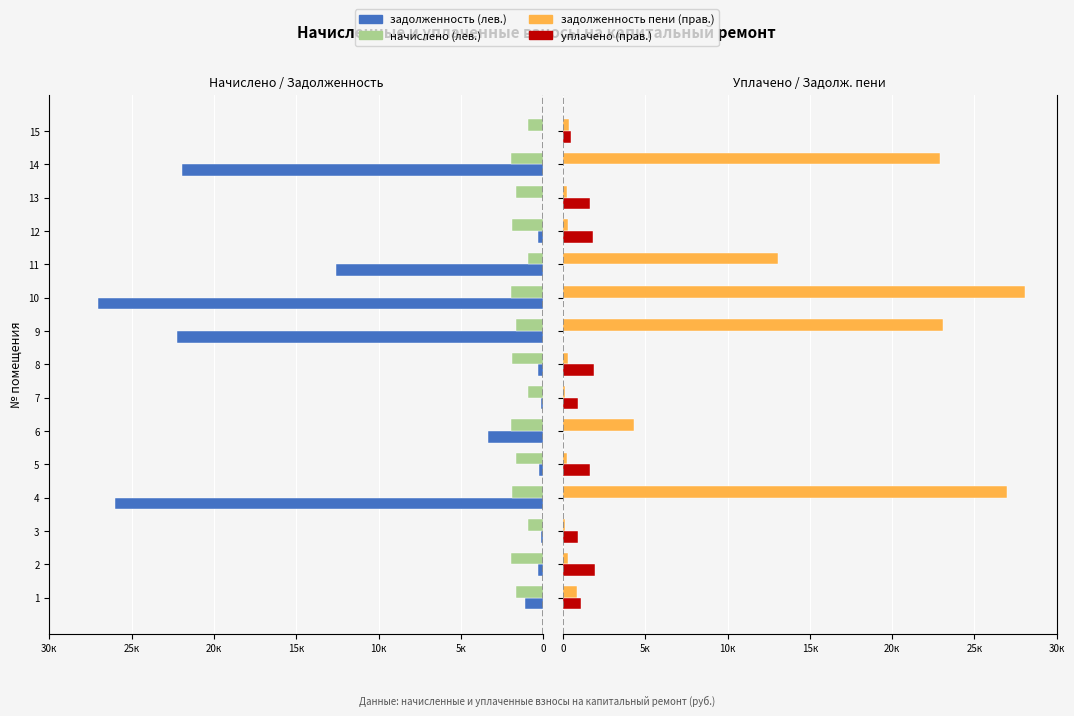

The уплачено (прав.) series shows -781.8 at 6. True or false?

False